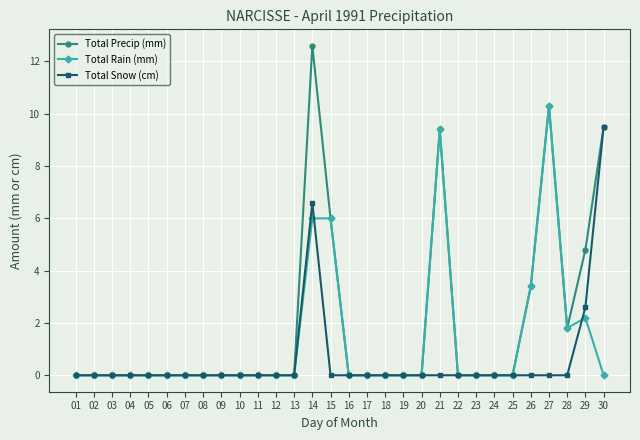

Reading left to right, list all the values displayed in this chart.

Total Precip (mm): 0.0	0.0	0.0	0.0	0.0	0.0	0.0	0.0	0.0	0.0	0.0	0.0	0.0	12.6	6.0	0.0	0.0	0.0	0.0	0.0	9.4	0.0	0.0	0.0	0.0	3.4	10.3	1.8	4.8	9.5
Total Rain (mm): 0.0	0.0	0.0	0.0	0.0	0.0	0.0	0.0	0.0	0.0	0.0	0.0	0.0	6.0	6.0	0.0	0.0	0.0	0.0	0.0	9.4	0.0	0.0	0.0	0.0	3.4	10.3	1.8	2.2	0.0
Total Snow (cm): 0.0	0.0	0.0	0.0	0.0	0.0	0.0	0.0	0.0	0.0	0.0	0.0	0.0	6.6	0.0	0.0	0.0	0.0	0.0	0.0	0.0	0.0	0.0	0.0	0.0	0.0	0.0	0.0	2.6	9.5